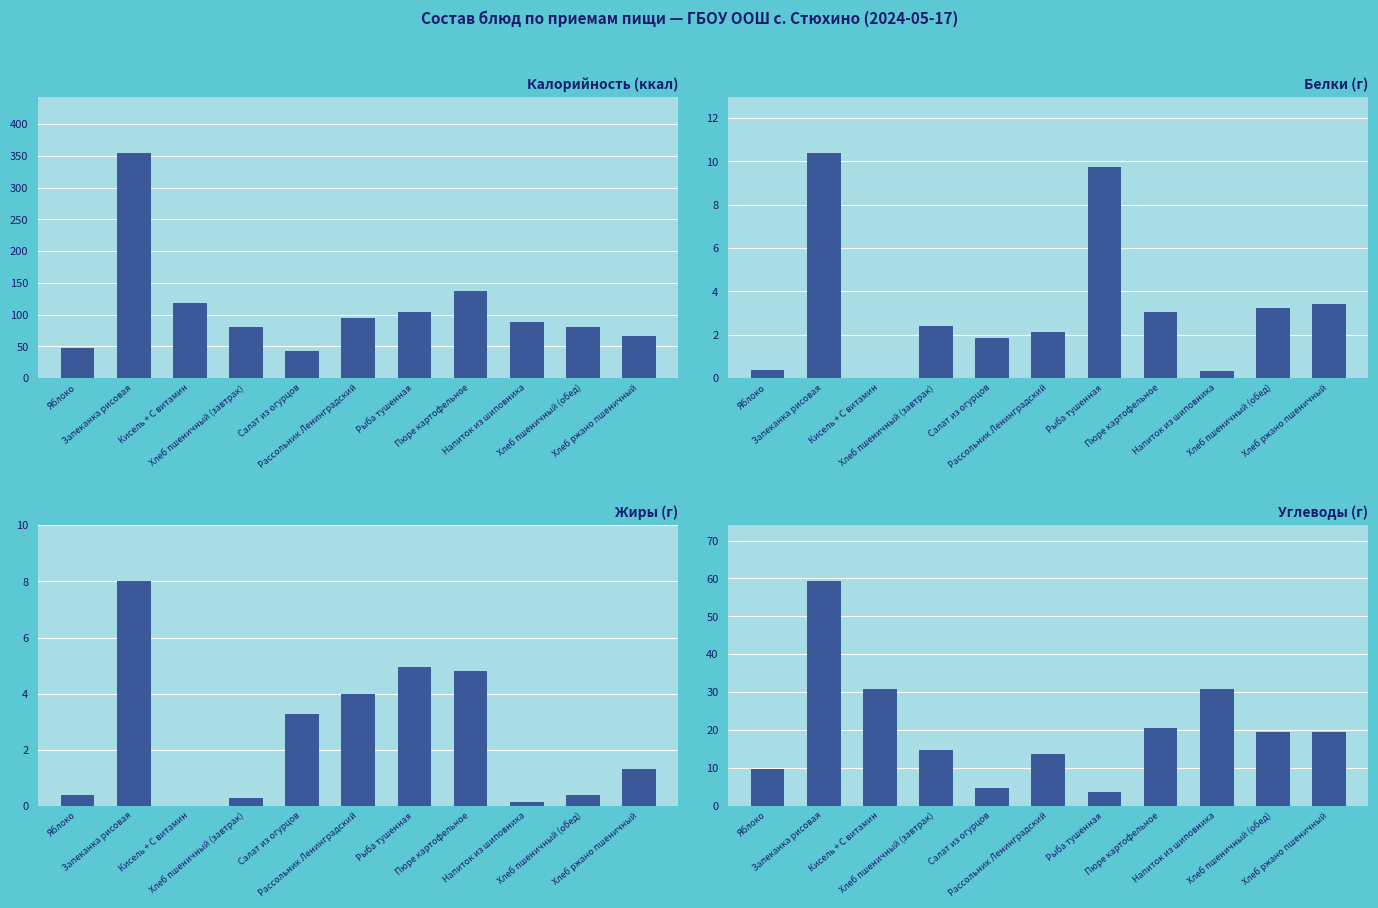

What are all the series names shown in the legend?

Калорийность (ккал), Белки (г), Жиры (г), Углеводы (г)